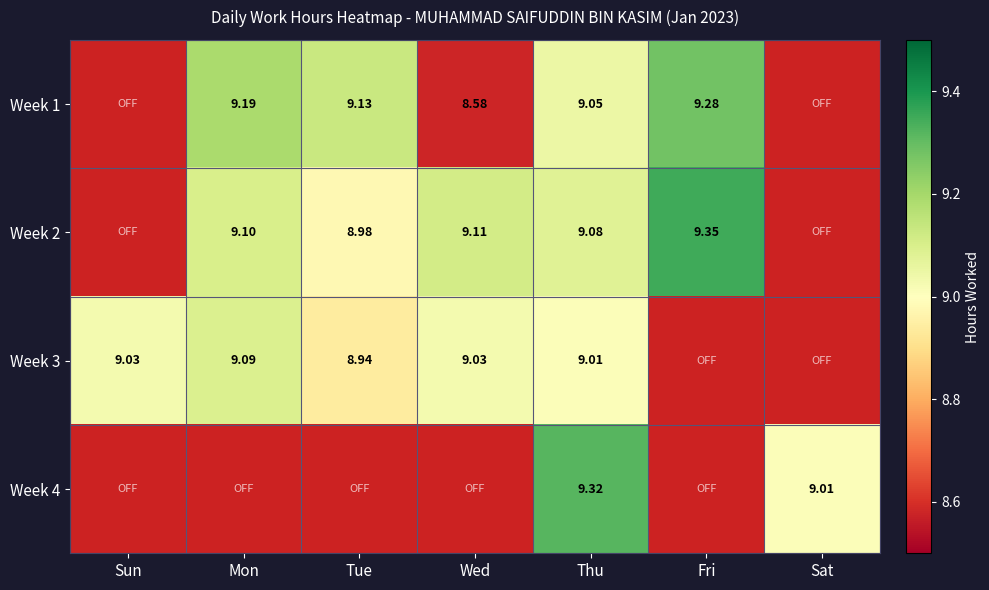

Is the value of Week 4 at Thu greater than the value of Week 1 at Fri?

Yes